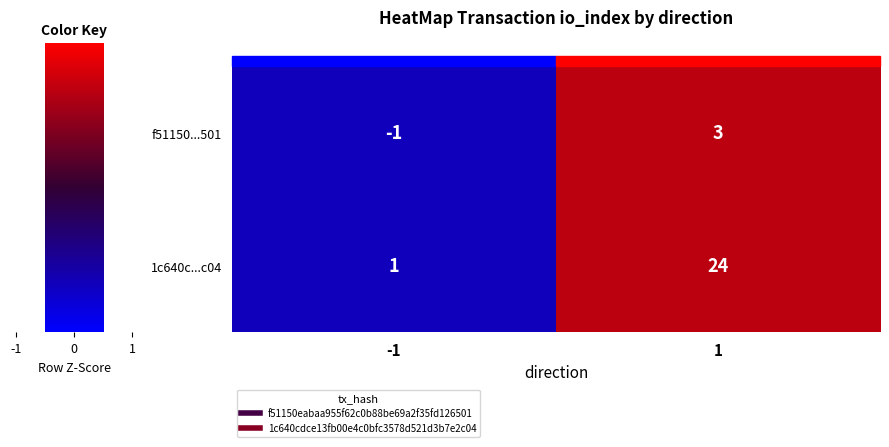

Which label corresponds to the smallest value in the chart?

-1